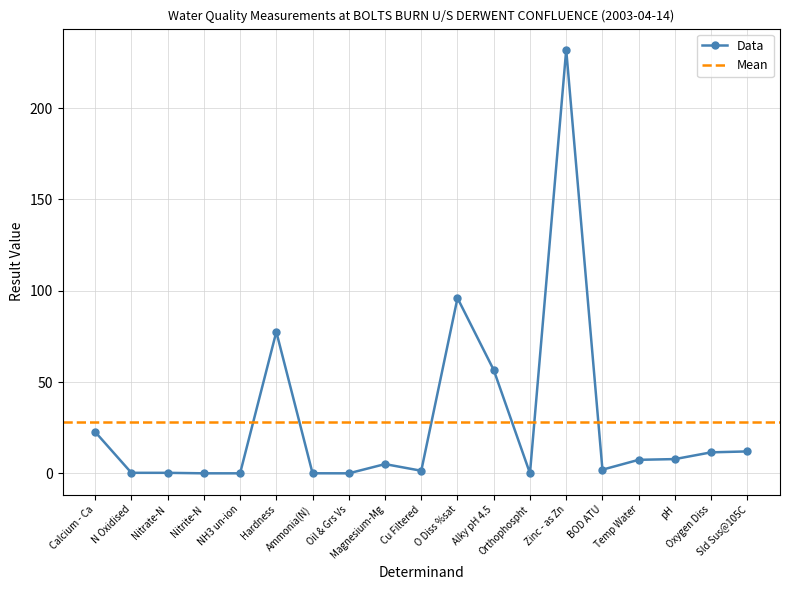

True or false: the data shows 47.2 at O Diss %sat.

False